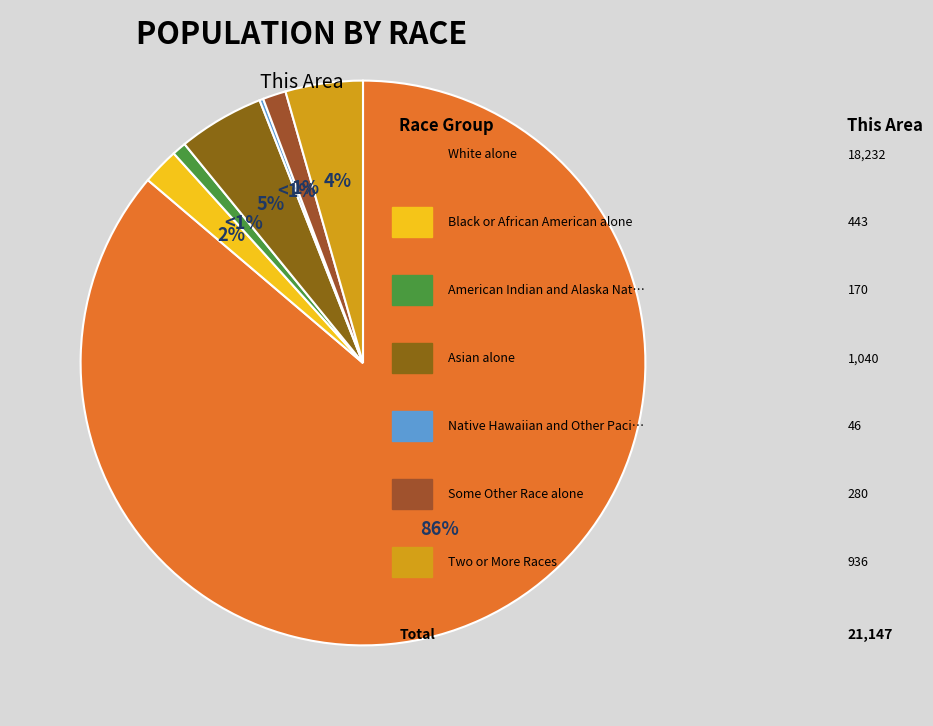

Combined, do Native Hawaiian and Other Pacific and Asian alone account for over 50%?

No